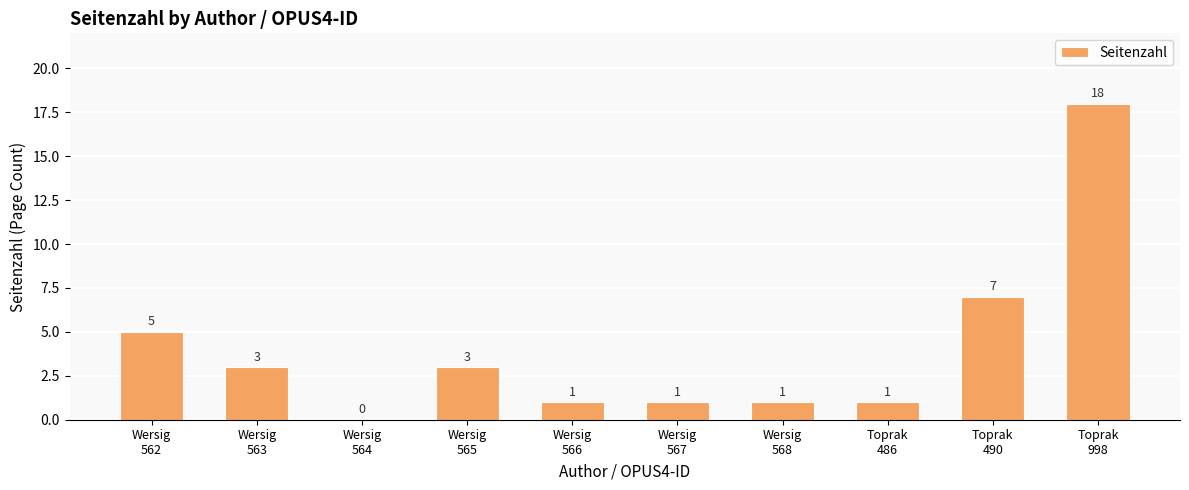

The value at Wersig
568 is 1. True or false?

True